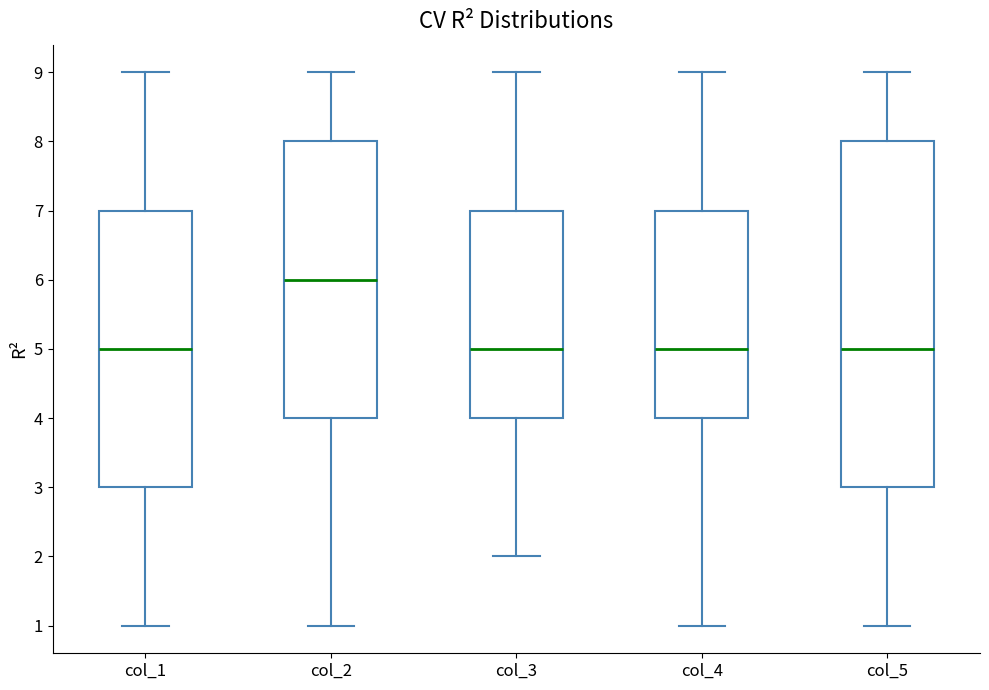

Reading left to right, transcribe this box plot: for each box, give where its median line is, the range the box spans, and where its two whiskers end, as read against the y-axis. The values are not printed on the chart, so give them approximately, as read against the axis.

col_1: median 5, box 3 to 7, whiskers 1 to 9
col_2: median 6, box 4 to 8, whiskers 1 to 9
col_3: median 5, box 4 to 7, whiskers 2 to 9
col_4: median 5, box 4 to 7, whiskers 1 to 9
col_5: median 5, box 3 to 8, whiskers 1 to 9